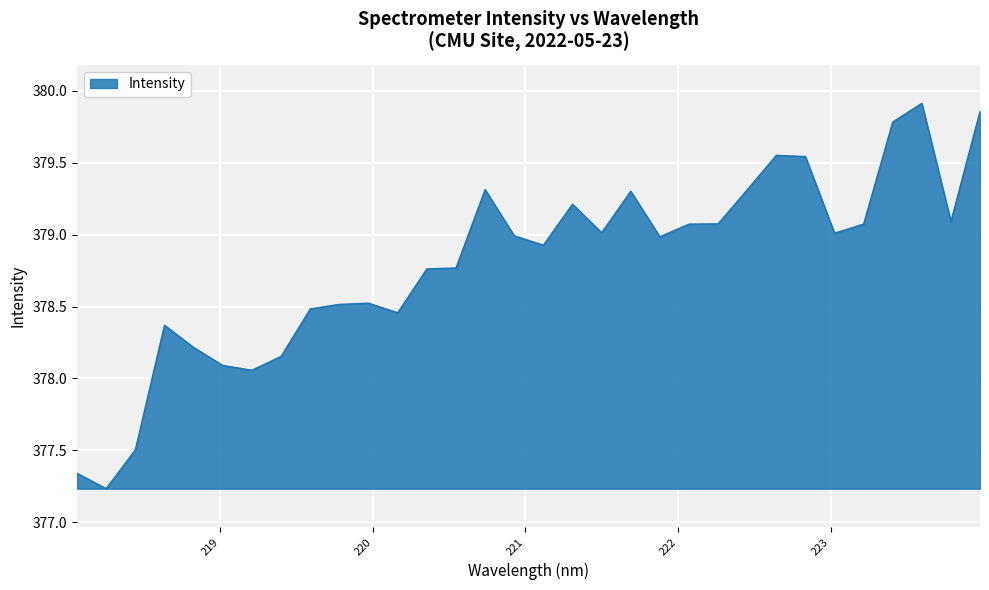

Does the chart display data point markers on the line(s)?

No